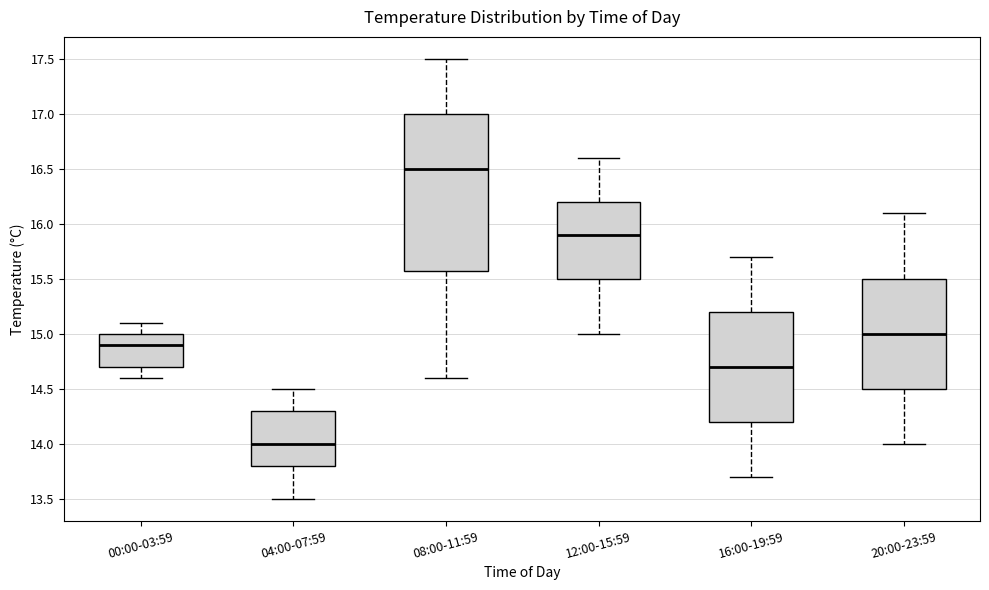

Reading left to right, read every box against the y-axis: the position of its median line, the range the box covers, and the ends of its whiskers. The values are not printed on the chart, so give them approximately, as read against the axis.

00:00-03:59: median 14.9, box 14.7 to 15.0, whiskers 14.6 to 15.1
04:00-07:59: median 14.0, box 13.8 to 14.3, whiskers 13.5 to 14.5
08:00-11:59: median 16.5, box 15.6 to 17.0, whiskers 14.6 to 17.5
12:00-15:59: median 15.9, box 15.5 to 16.2, whiskers 15.0 to 16.6
16:00-19:59: median 14.7, box 14.2 to 15.2, whiskers 13.7 to 15.7
20:00-23:59: median 15.0, box 14.5 to 15.5, whiskers 14.0 to 16.1